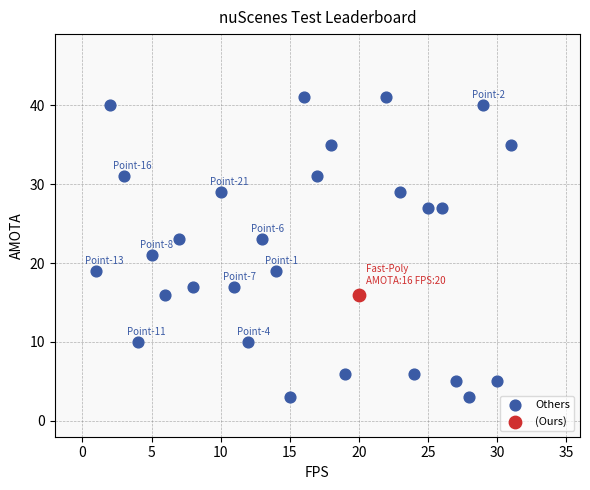

What are all the series names shown in the legend?

Others, (Ours)